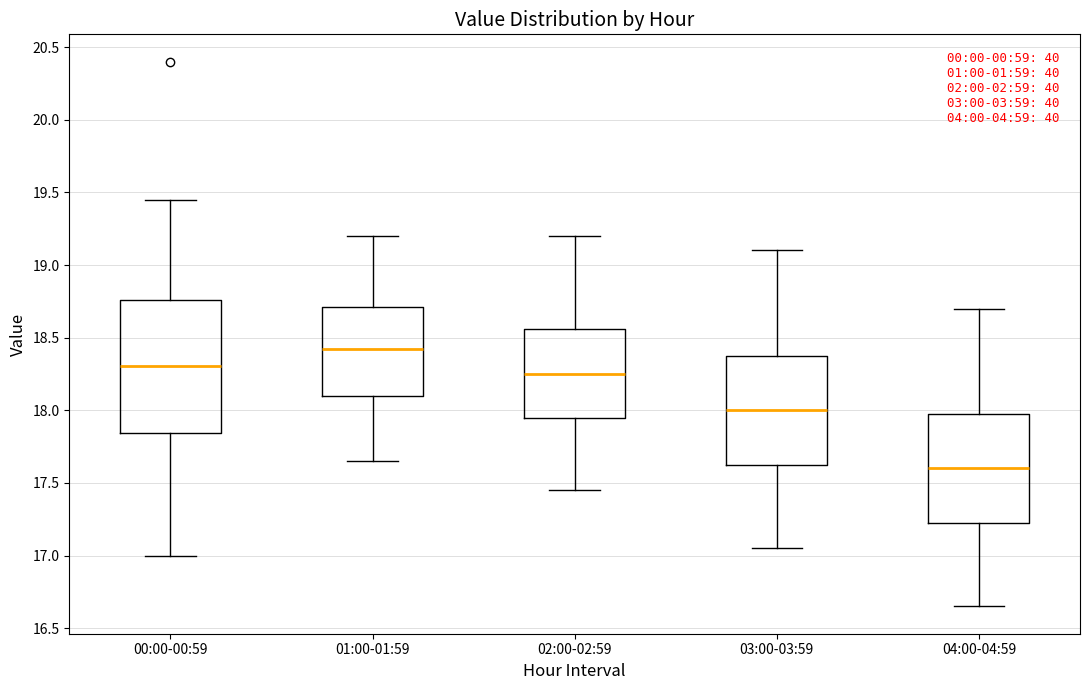

Reading left to right, transcribe this box plot: for each box, give where its median line is, the range the box spans, and where its two whiskers end, as read against the y-axis. The values are not printed on the chart, so give them approximately, as read against the axis.

00:00-00:59: median 18.30, box 17.85 to 18.75, whiskers 17.00 to 19.45
01:00-01:59: median 18.45, box 18.10 to 18.70, whiskers 17.65 to 19.20
02:00-02:59: median 18.25, box 17.95 to 18.55, whiskers 17.45 to 19.20
03:00-03:59: median 18.00, box 17.65 to 18.40, whiskers 17.05 to 19.10
04:00-04:59: median 17.60, box 17.25 to 18.00, whiskers 16.65 to 18.70